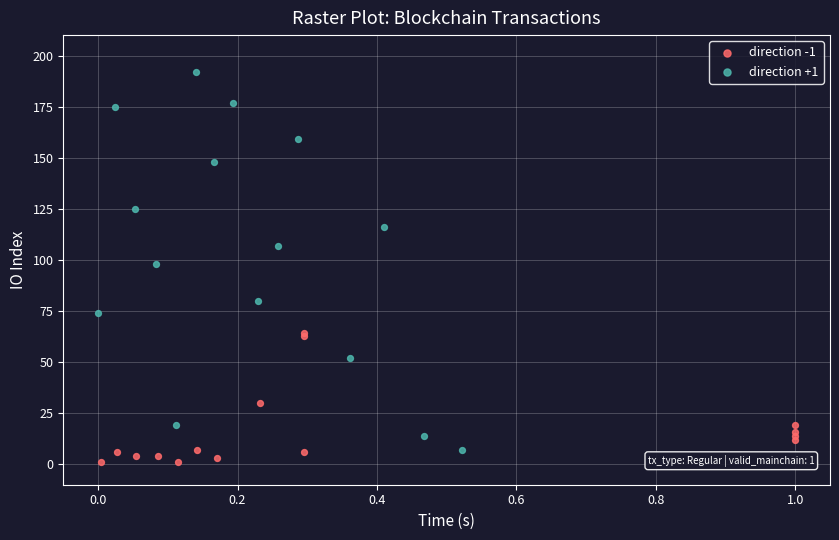

Which series has the largest Y range (max minus min)?

direction +1